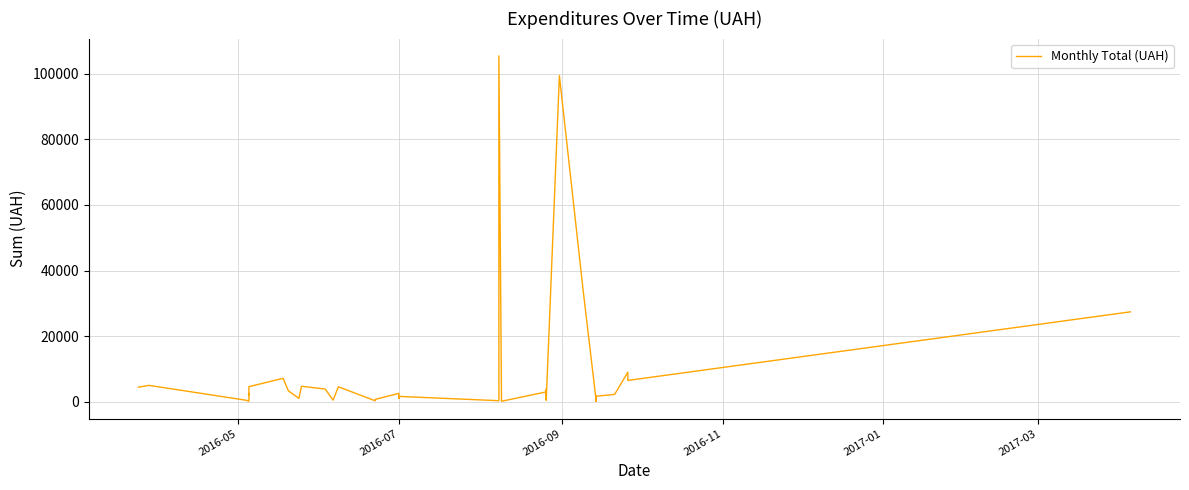

Reading left to right, list all the values displayed in this chart.

4421.0	4987.0	436.0	126.5	2500.0	1950.0	4576.5	7132.0	3319.0	1023.1	4704.0	3863.0	468.0	4552.0	275.0	706.0	2540.0	996.0	1616.0	304.5	105471.0	136.3	2992.5	3773.0	534.4	2992.5	3773.0	534.4	99453.0	34098.5	126.5	126.5	1663.5	126.5	126.5	1663.5	2236.0	8981.9	6487.3	27404.2